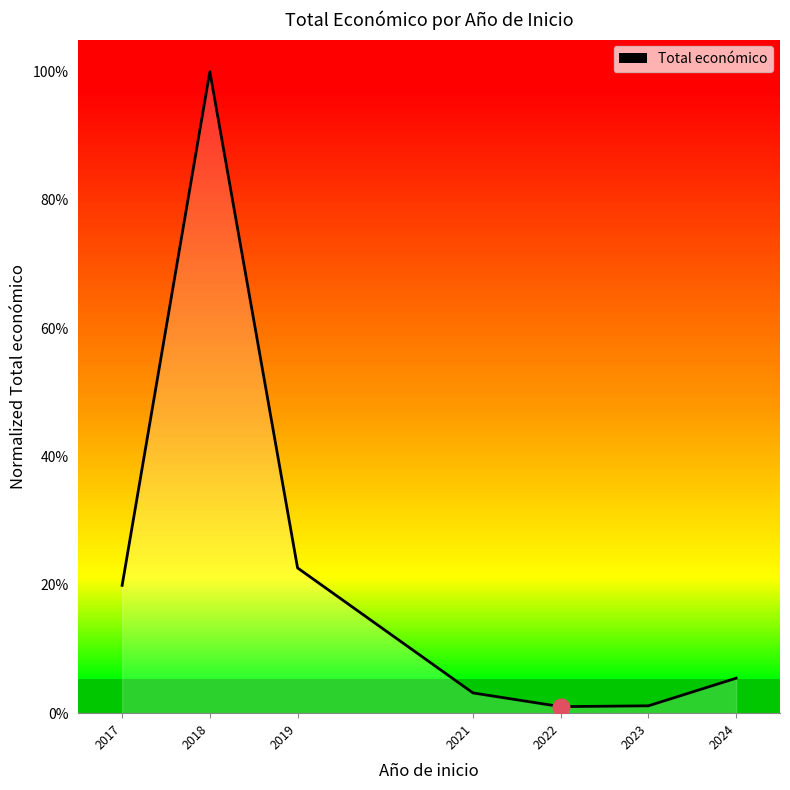

Does the chart have visible grid lines?

No